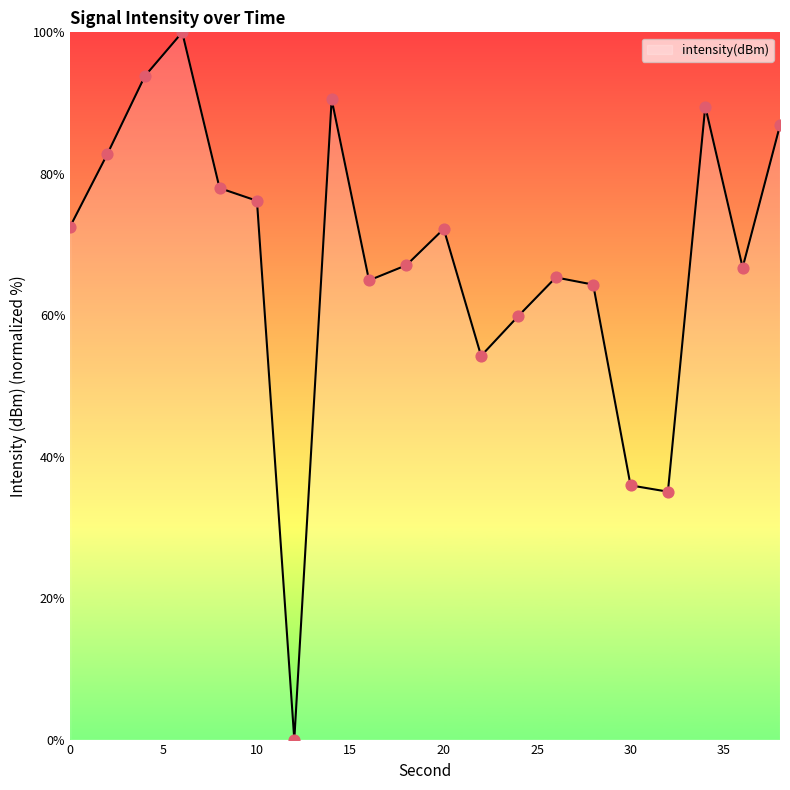

What is the greatest value displayed?

100.0